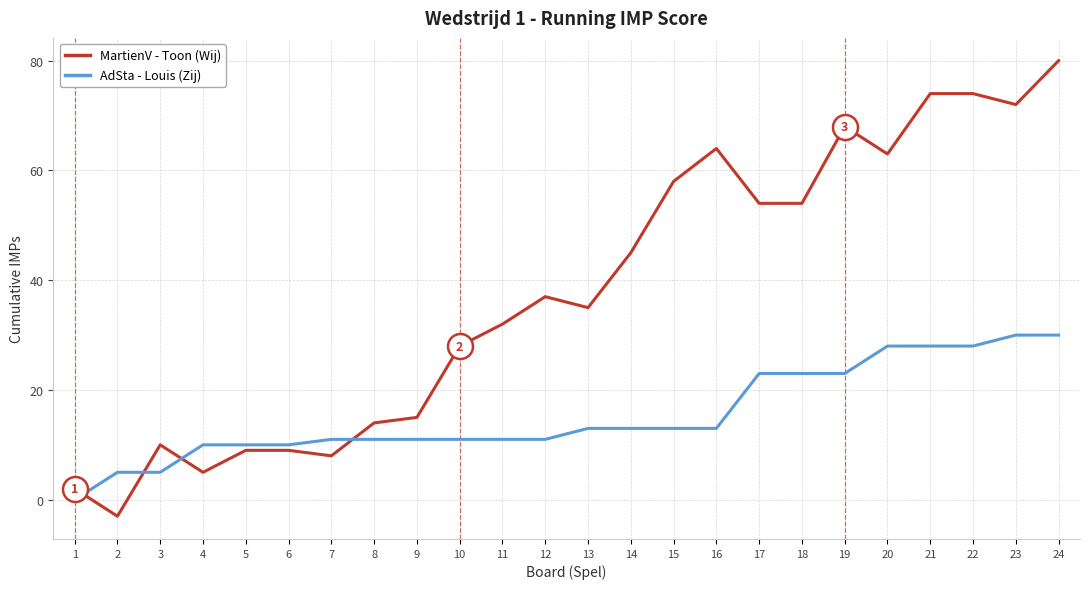

What is the highest value of the MartienV - Toon (Wij) series?

80